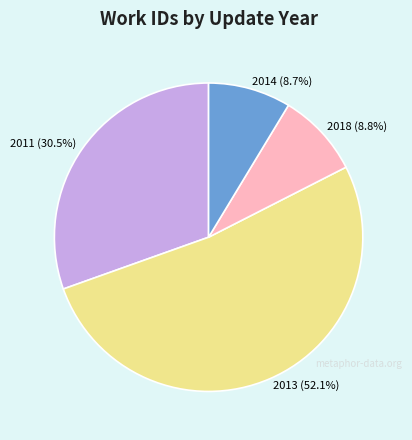

How many slices are in this pie chart?

4